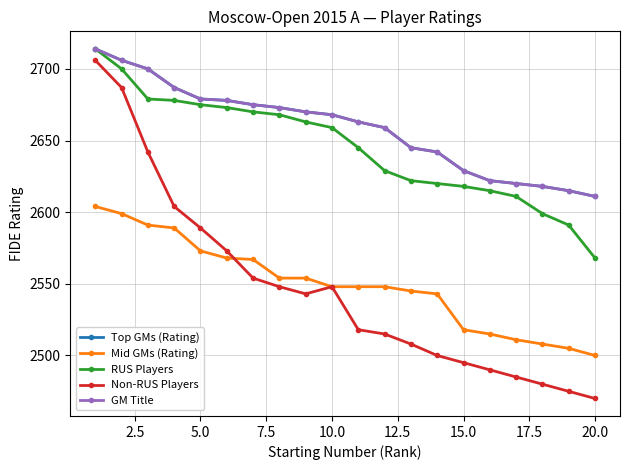

True or false: RUS Players and Top GMs (Rating) intersect in this chart.

False